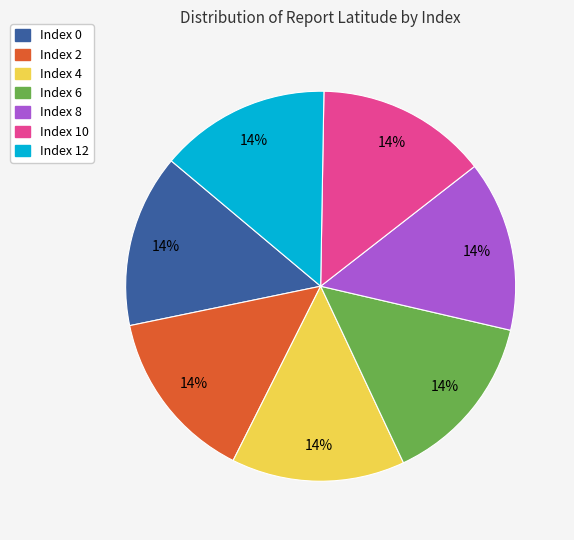

Is it true that Index 10 is 8% of the pie?

False